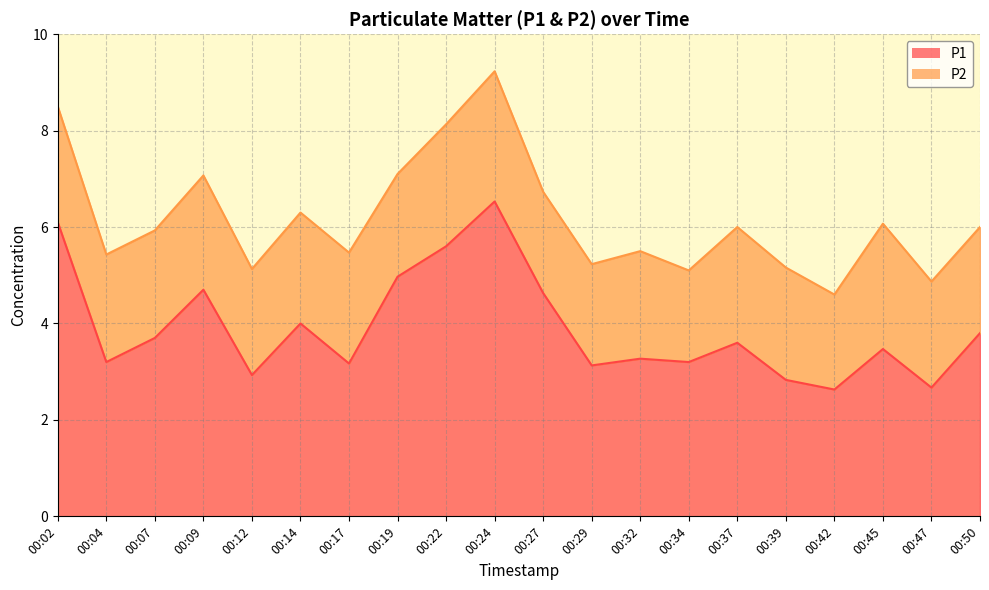

List the labels in order of value, smallest first.

00:42, 00:47, 00:39, 00:12, 00:29, 00:17, 00:04, 00:34, 00:32, 00:45, 00:37, 00:07, 00:50, 00:14, 00:27, 00:09, 00:19, 00:22, 00:02, 00:24